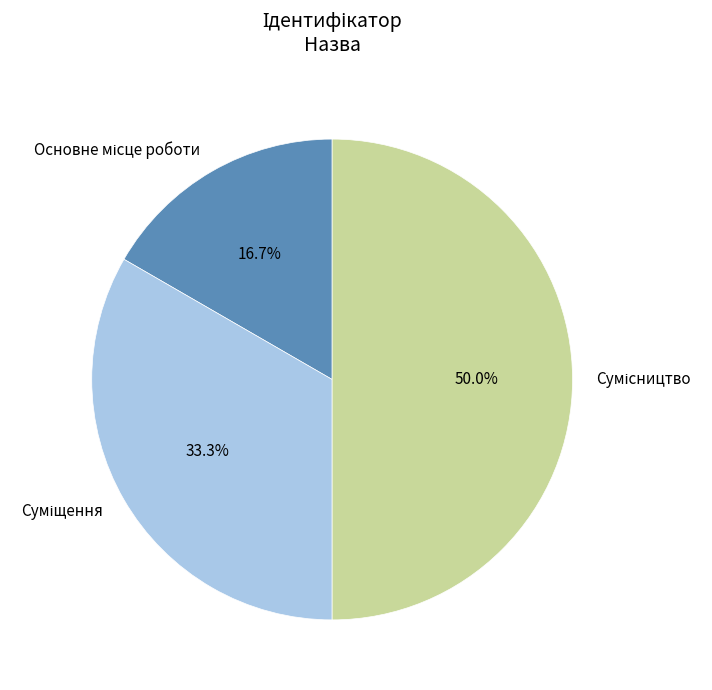

How many slices are in this pie chart?

3